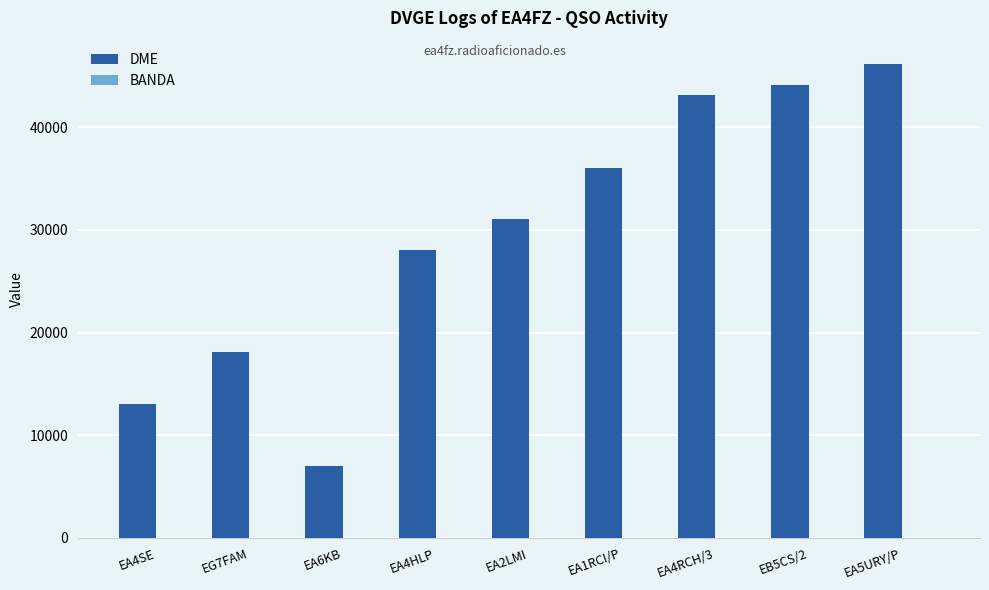

Which series has the largest total across all categories?

DME